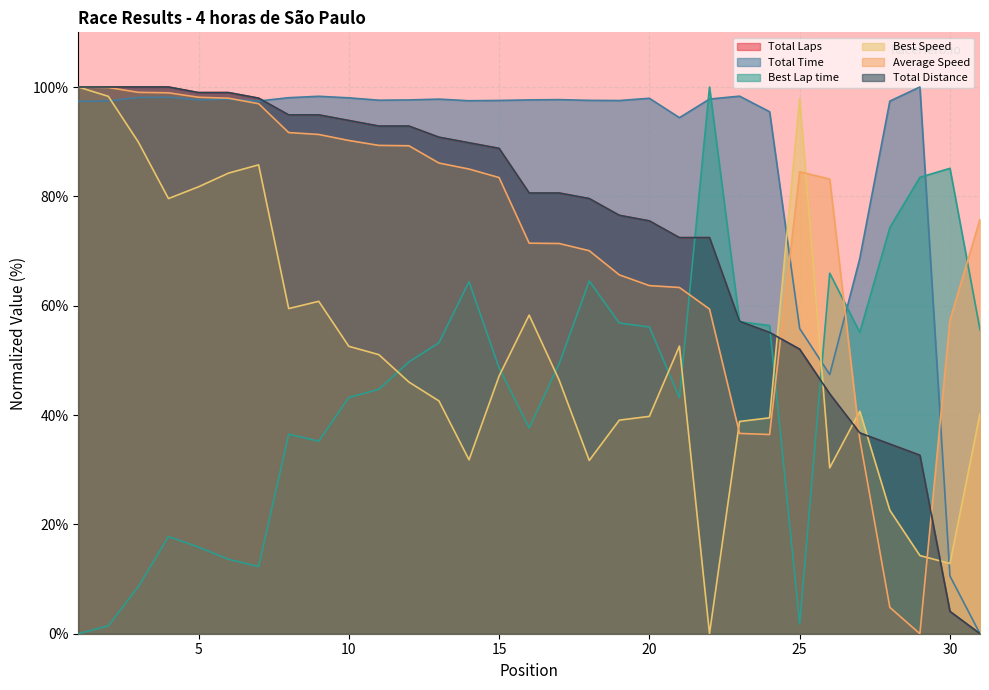

In Best Speed, how many points are lower than both neighbors (excluding endpoints)?

7